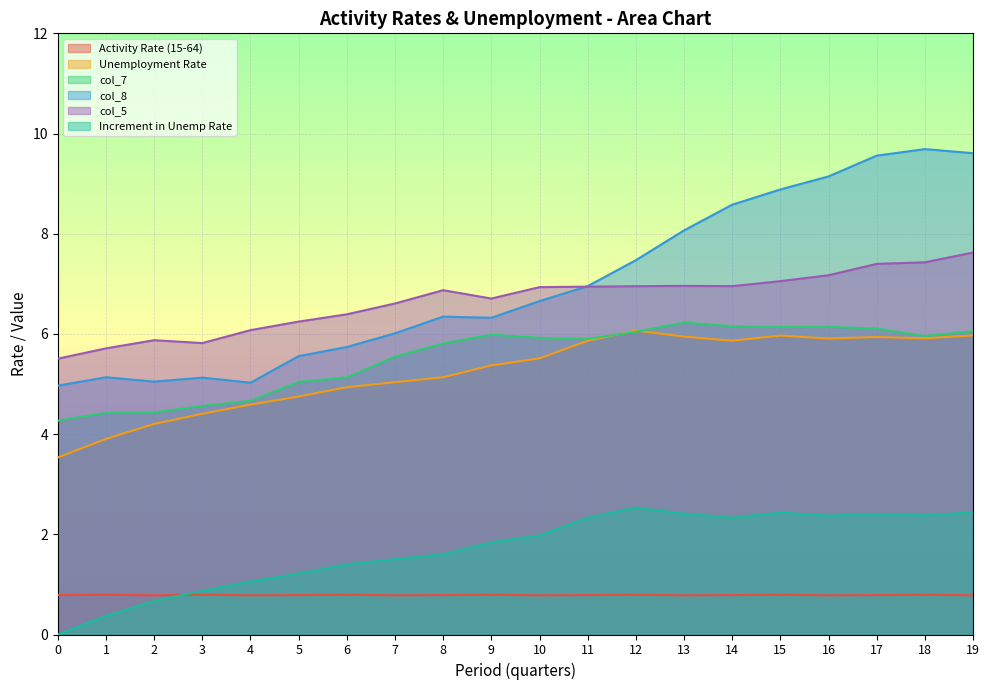

In Activity Rate (15-64), how many points are higher than both neighbors (excluding endpoints)?

7